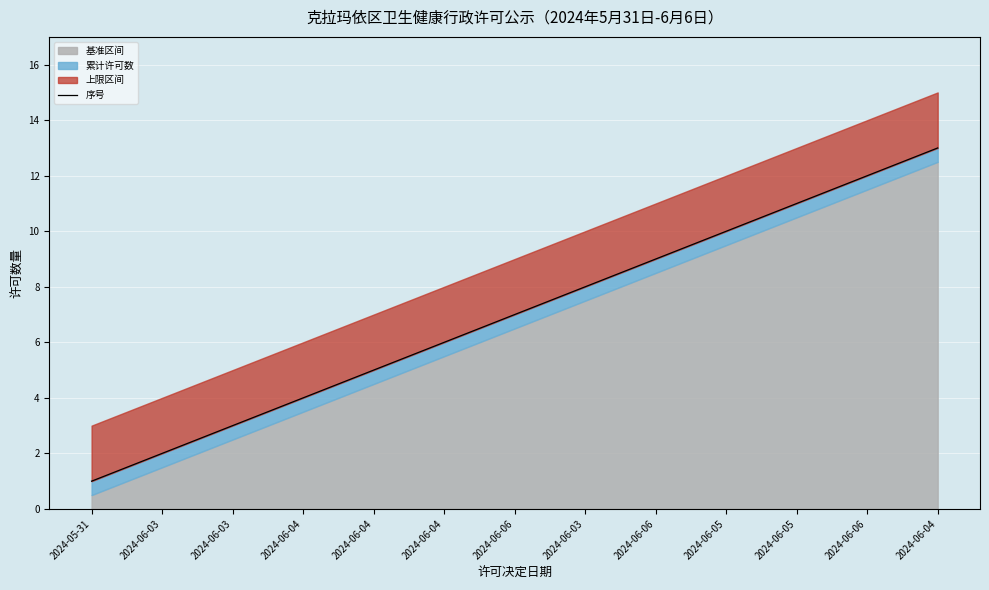

Rank the categories by value from lowest to highest.

2024-05-31, 2024-06-03, 2024-06-03, 2024-06-04, 2024-06-04, 2024-06-04, 2024-06-06, 2024-06-03, 2024-06-06, 2024-06-05, 2024-06-05, 2024-06-06, 2024-06-04